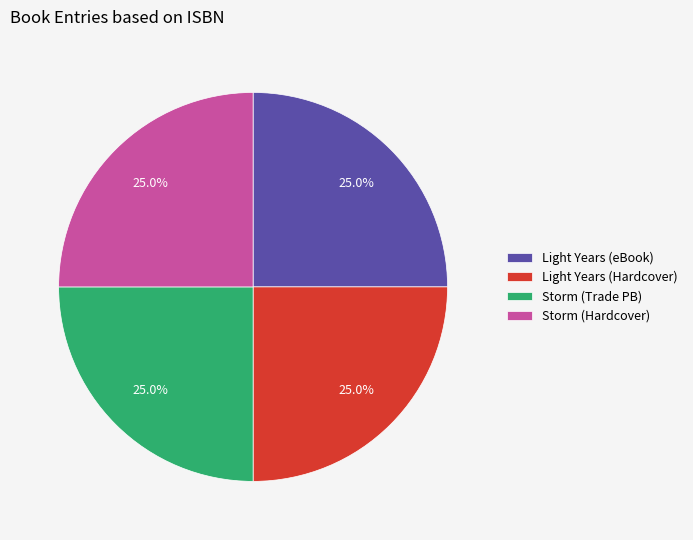

Does Light Years (Hardcover) account for over 50% of the chart?

No